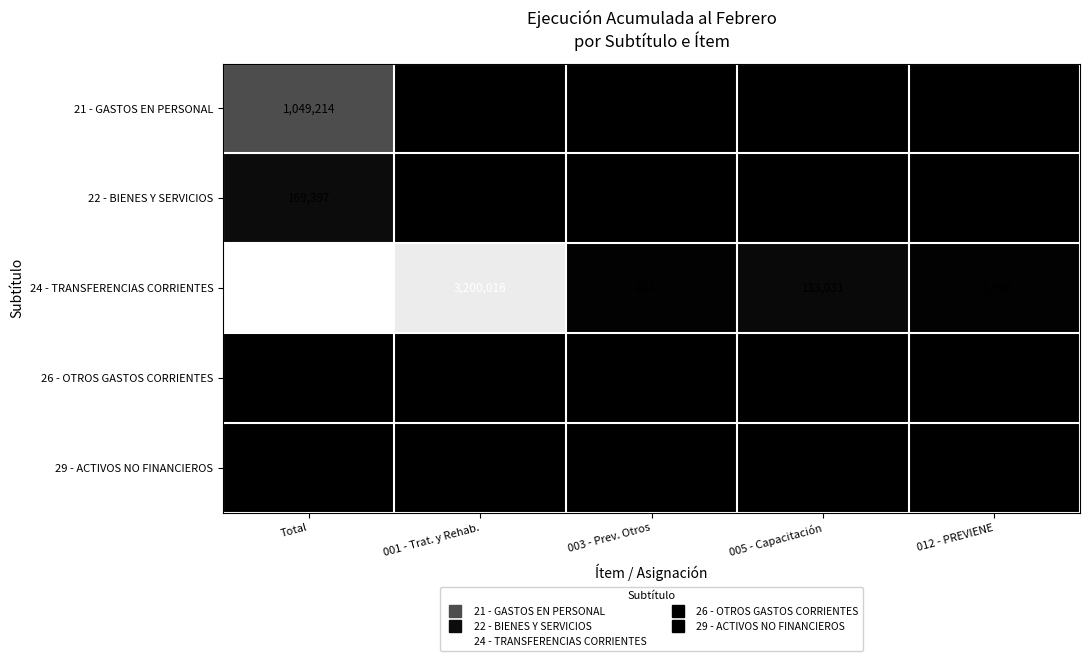

Which category has the highest value across all series?

Total